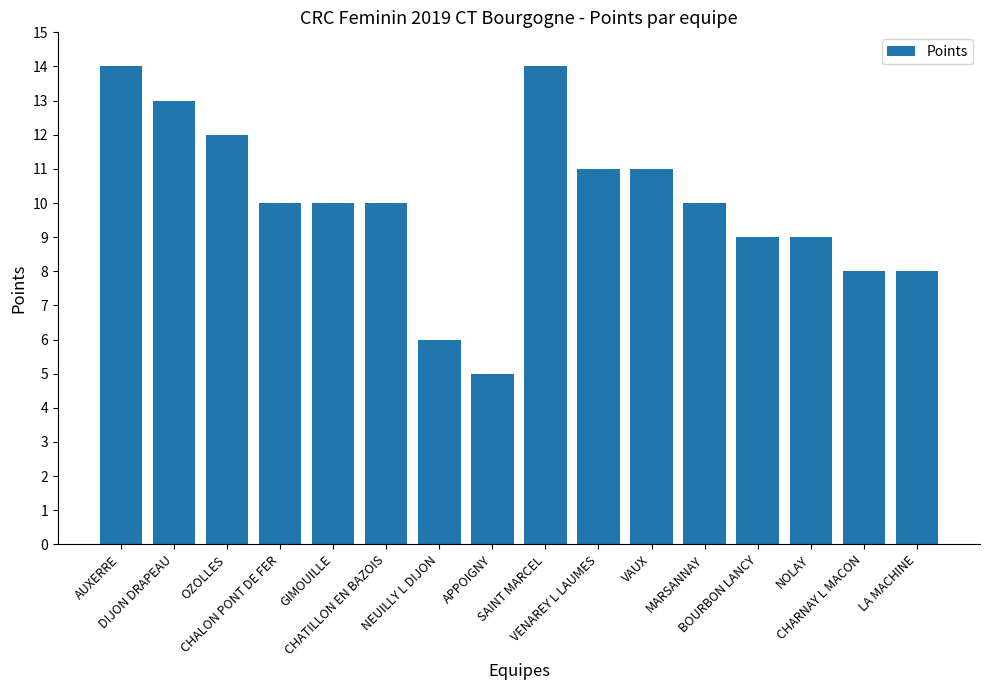

Reading left to right, extract all data points from this chart.

14	13	12	10	10	10	6	5	14	11	11	10	9	9	8	8